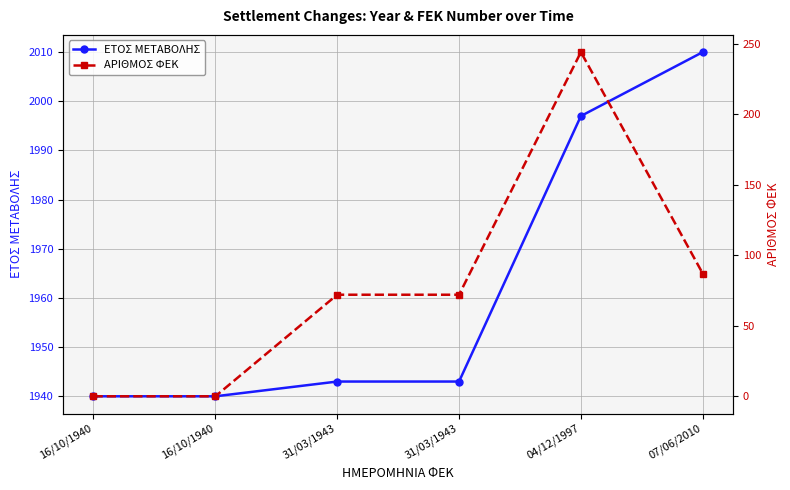

What is the label of the 6th point from the right?

16/10/1940